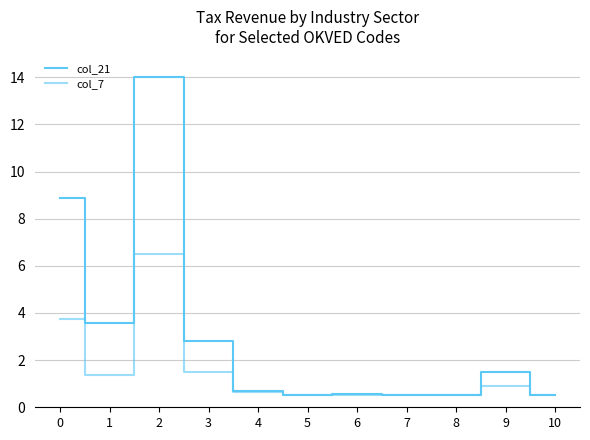

Reading right to left, list all the values displayed in this chart.

col_21: 10=0.5	9=1.5	8=0.5	7=0.5	6=0.6	5=0.5	4=0.7	3=2.8	2=14.0	1=3.6	0=8.9
col_7: 10=0.5	9=0.9	8=0.5	7=0.5	6=0.5	5=0.5	4=0.7	3=1.5	2=6.5	1=1.4	0=3.8